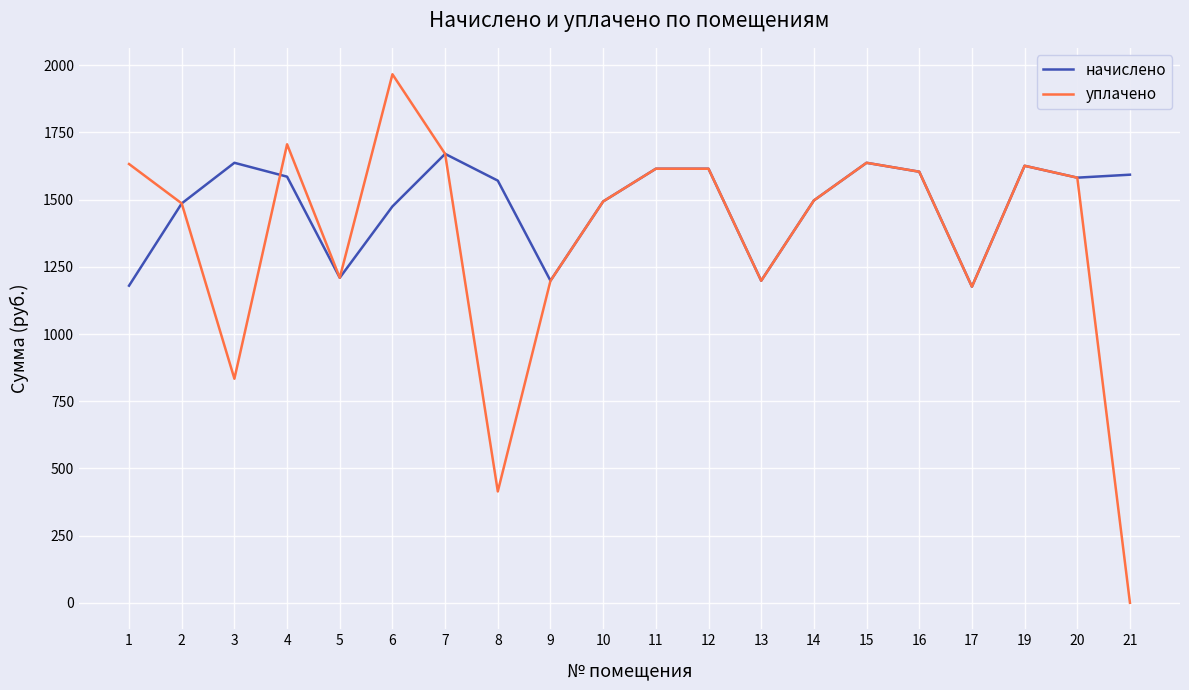

Is it true that уплачено equals 2419.6 at 12?

False